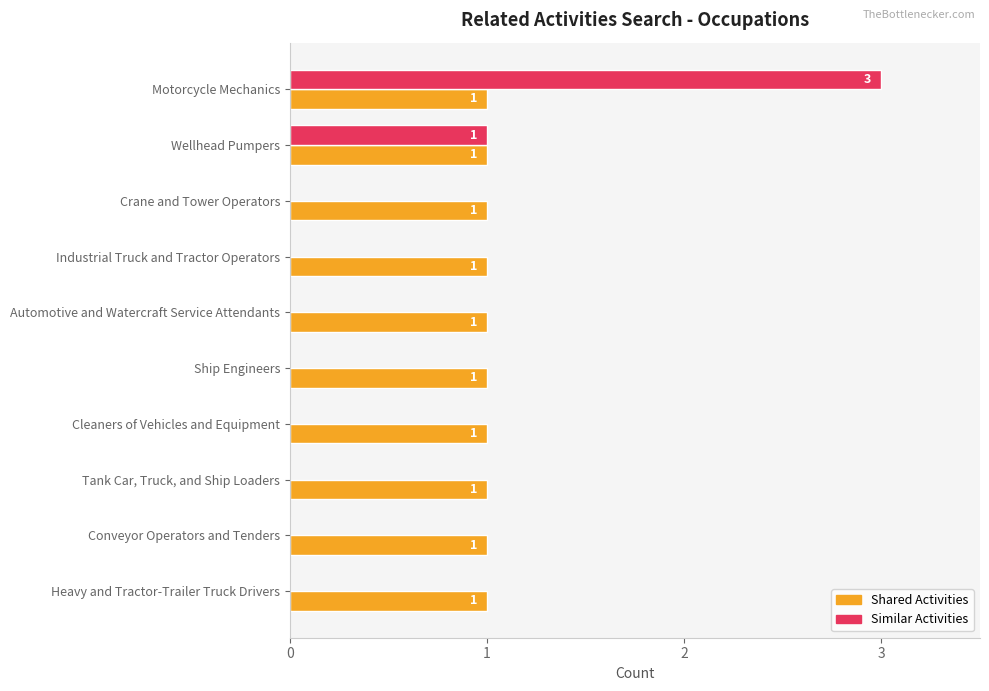

Where is Similar Activities nearest to the value 1?

Wellhead Pumpers